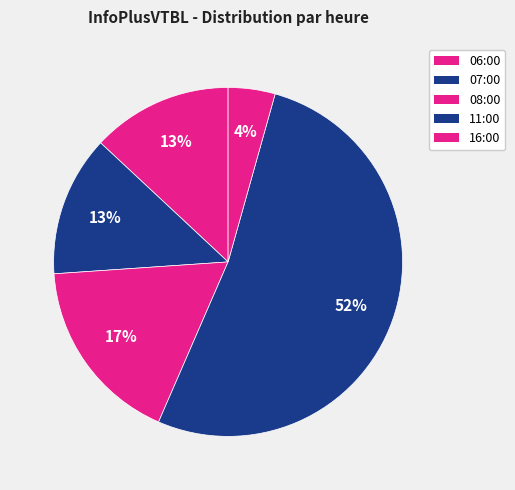

What percentage do 11:00 and 07:00 together represent?

65.2%